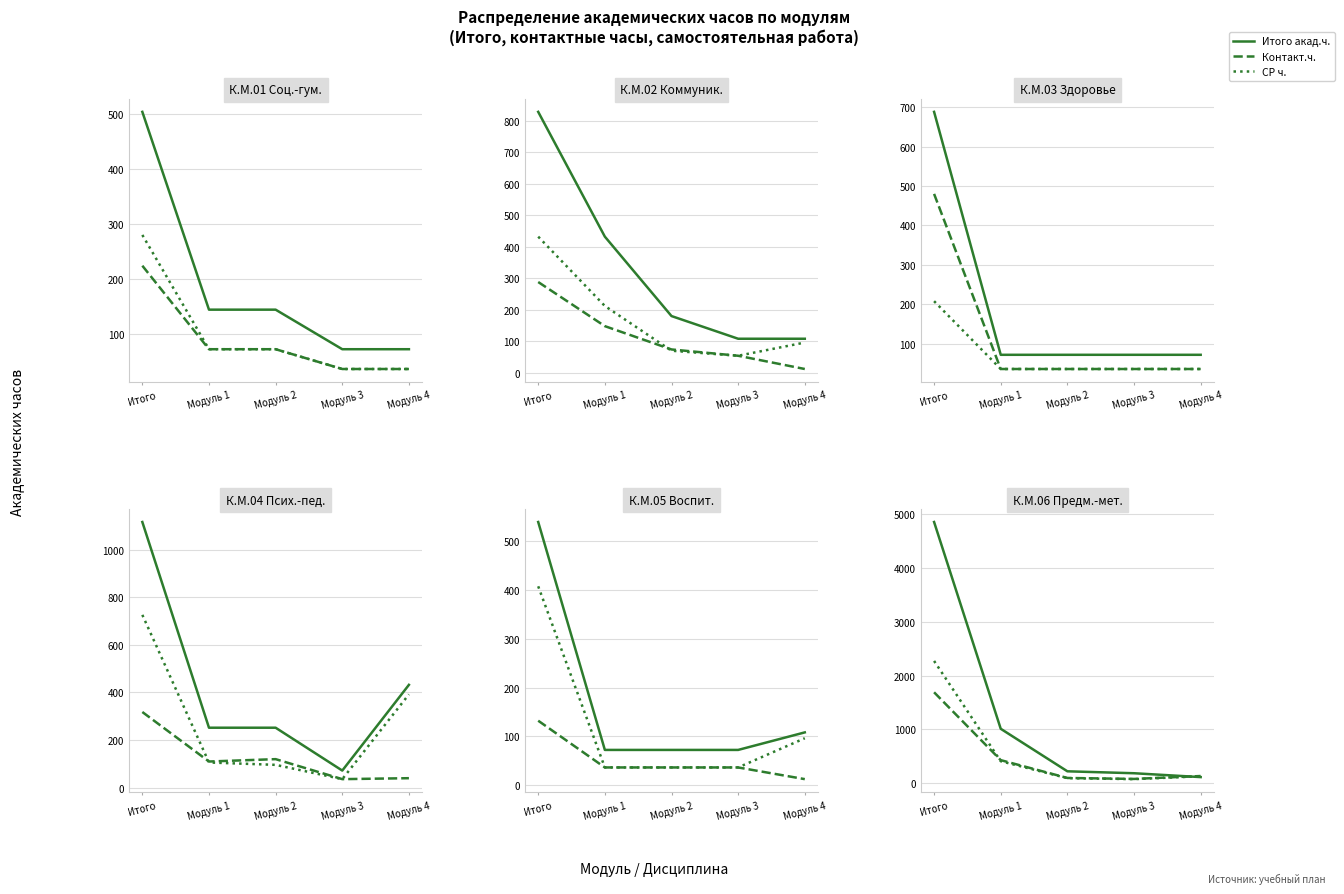

How many lines are shown in the chart?

3